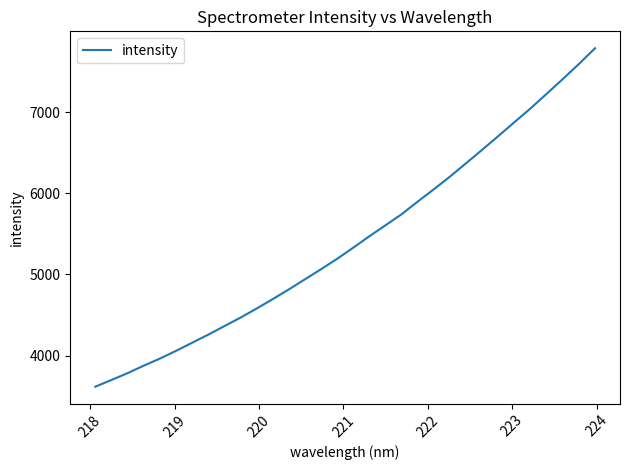

What is the average value?

5418.7